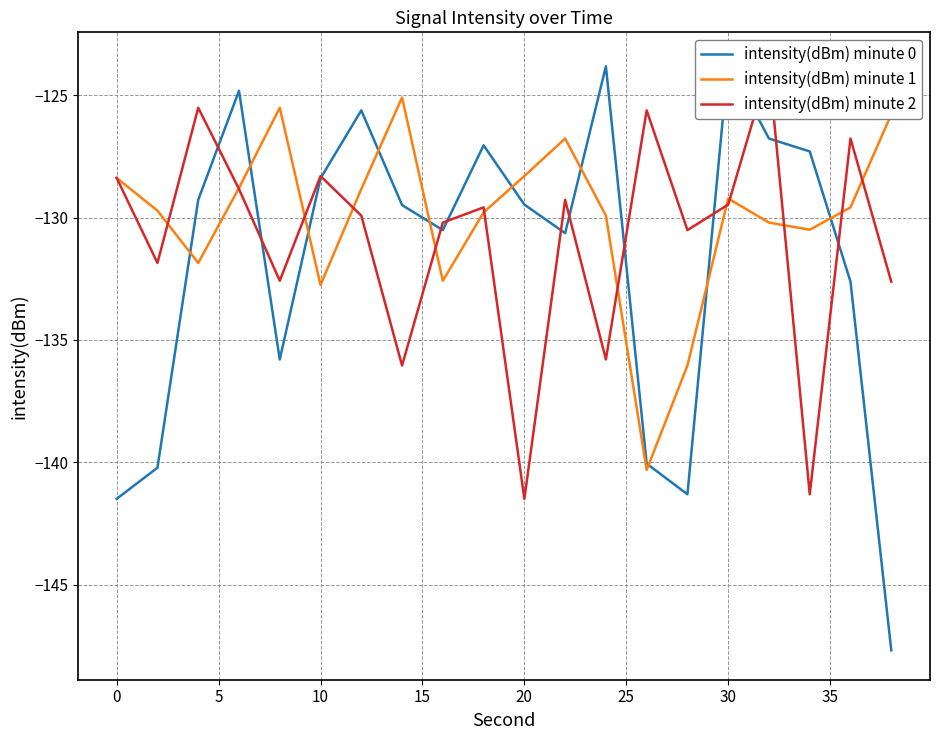

True or false: intensity(dBm) minute 1 has a value of -128.3 at 20.

True